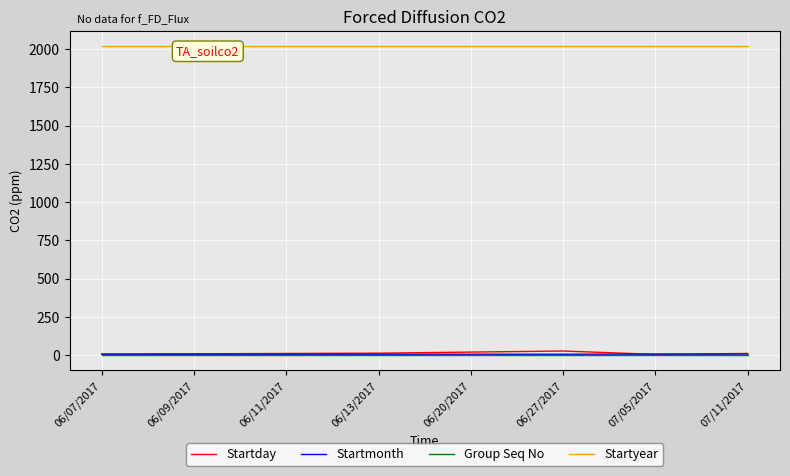

What is the minimum value for Startday?

5